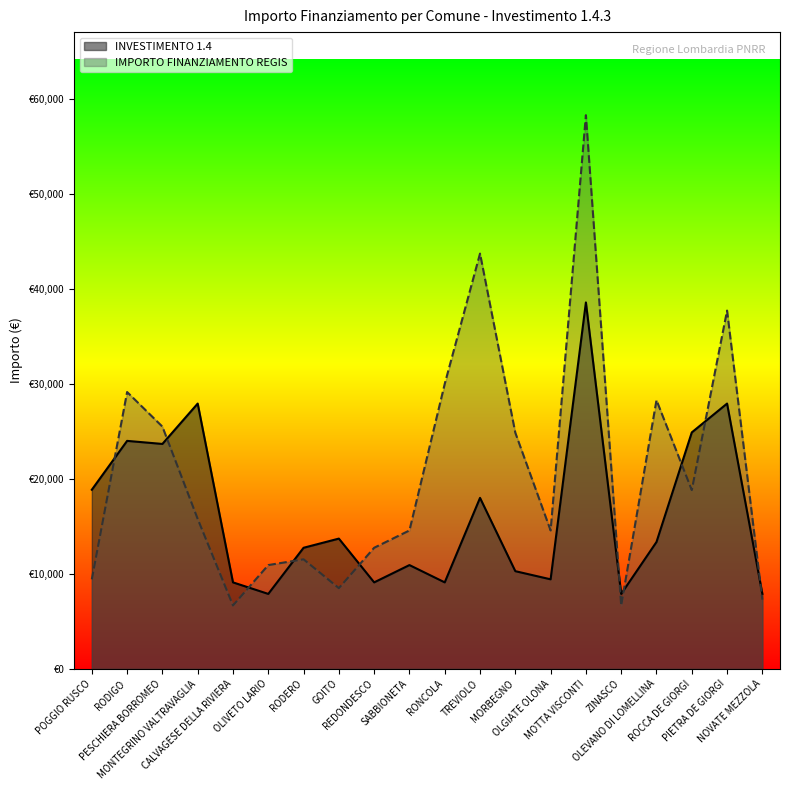

Reading right to left, extract all data points from this chart.

INVESTIMENTO 1.4: 7891	27922	24887	13354	7891	38565	9427	10284	17997	9105	10926	9105	13712	12747	7891	9105	27922	23673	23996	18854
IMPORTO FINANZIAMENTO REGIS: 7284	37708	18817	28281	6677	58272	14568	24853	43707	29995	14568	12747	8498	11533	10926	6677	15782	25494	29136	9427